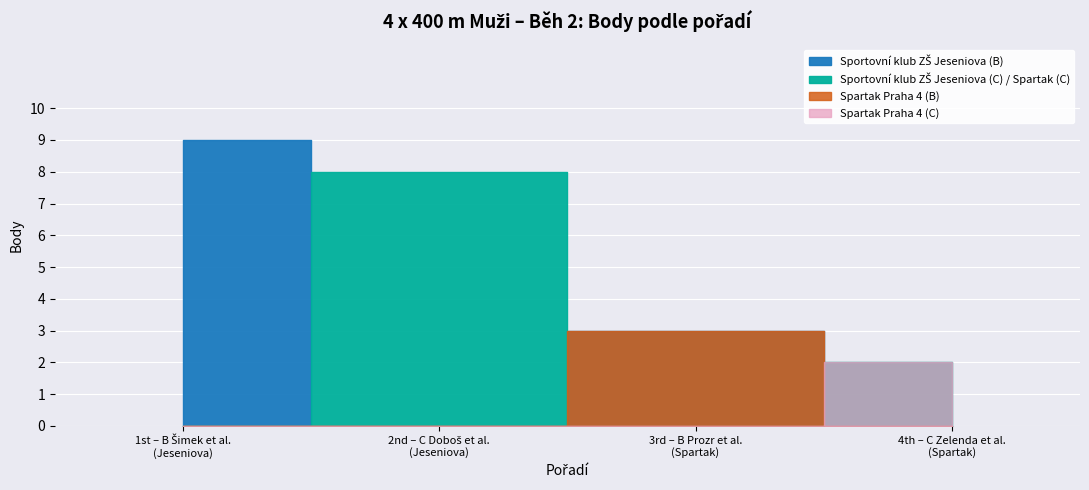

Is the value of Team C at 1 greater than the value of Team B at 1?

No